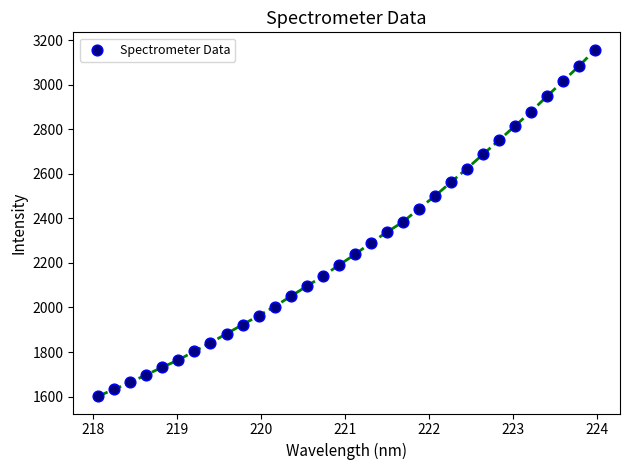

What is the range of Y values (max minus min)?

1555.8